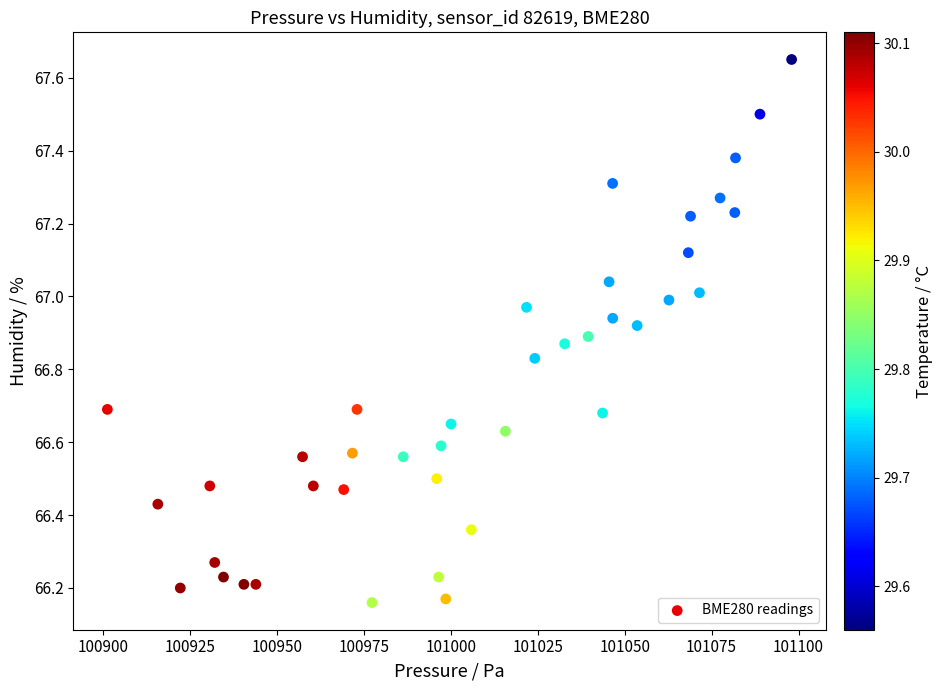

What is the range of Y values (max minus min)?

1.5